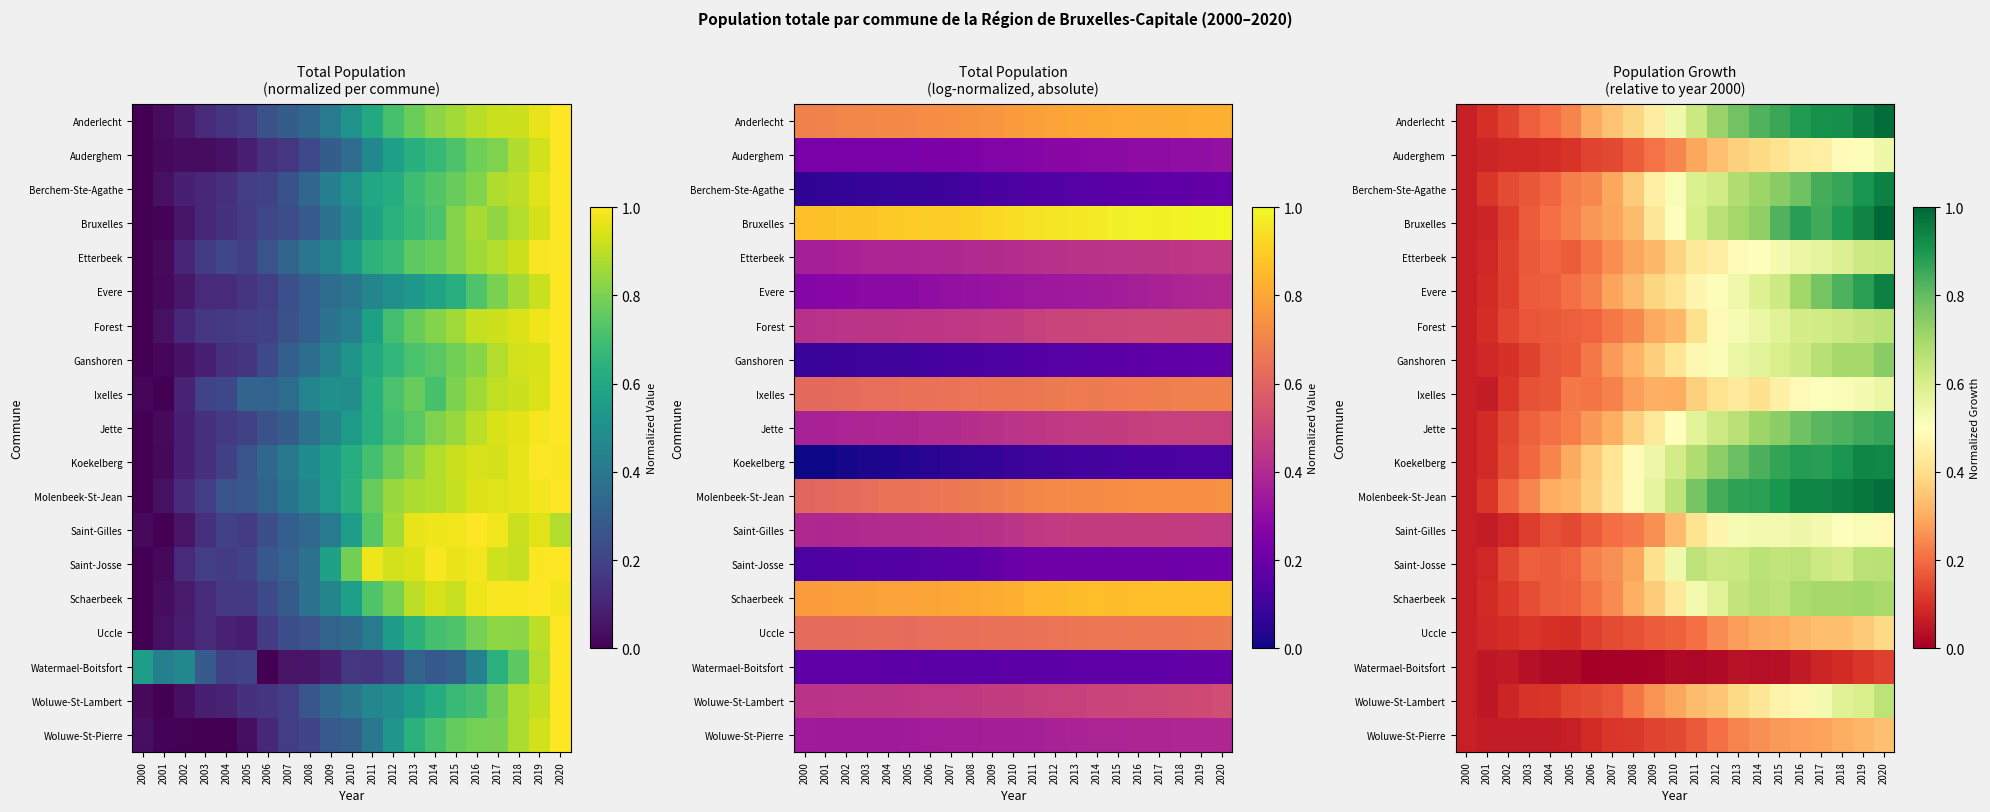

What is the total value across all series at 2019?

12.7